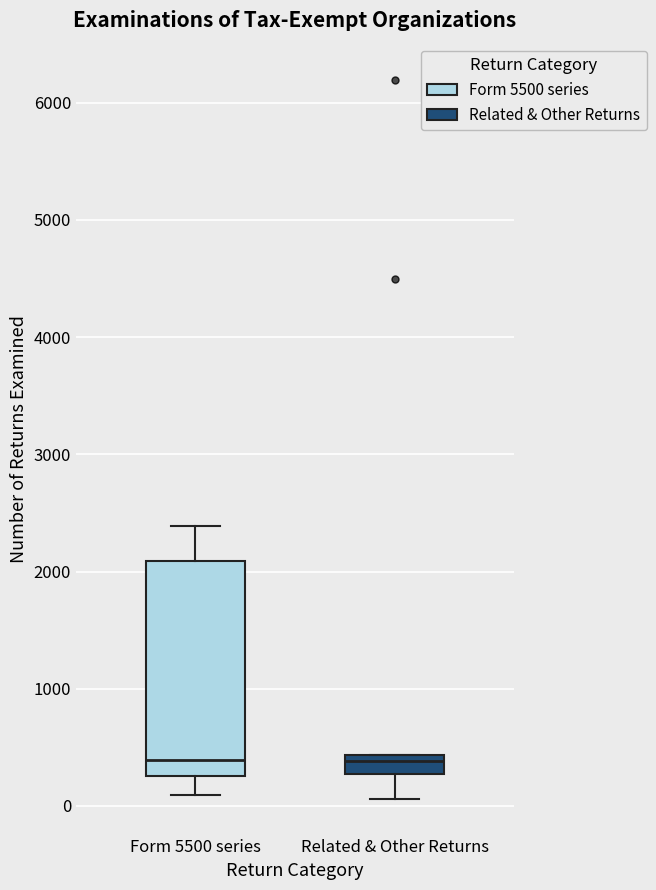

Reading left to right, transcribe this box plot: for each box, give where its median line is, the range the box spans, and where its two whiskers end, as read against the y-axis. The values are not printed on the chart, so give them approximately, as read against the axis.

Form 5500 series: median 400, box 300 to 2100, whiskers 100 to 2400
Related & Other Returns: median 400 (just below the box's upper edge), box 300 to 400, whiskers 100 to 400